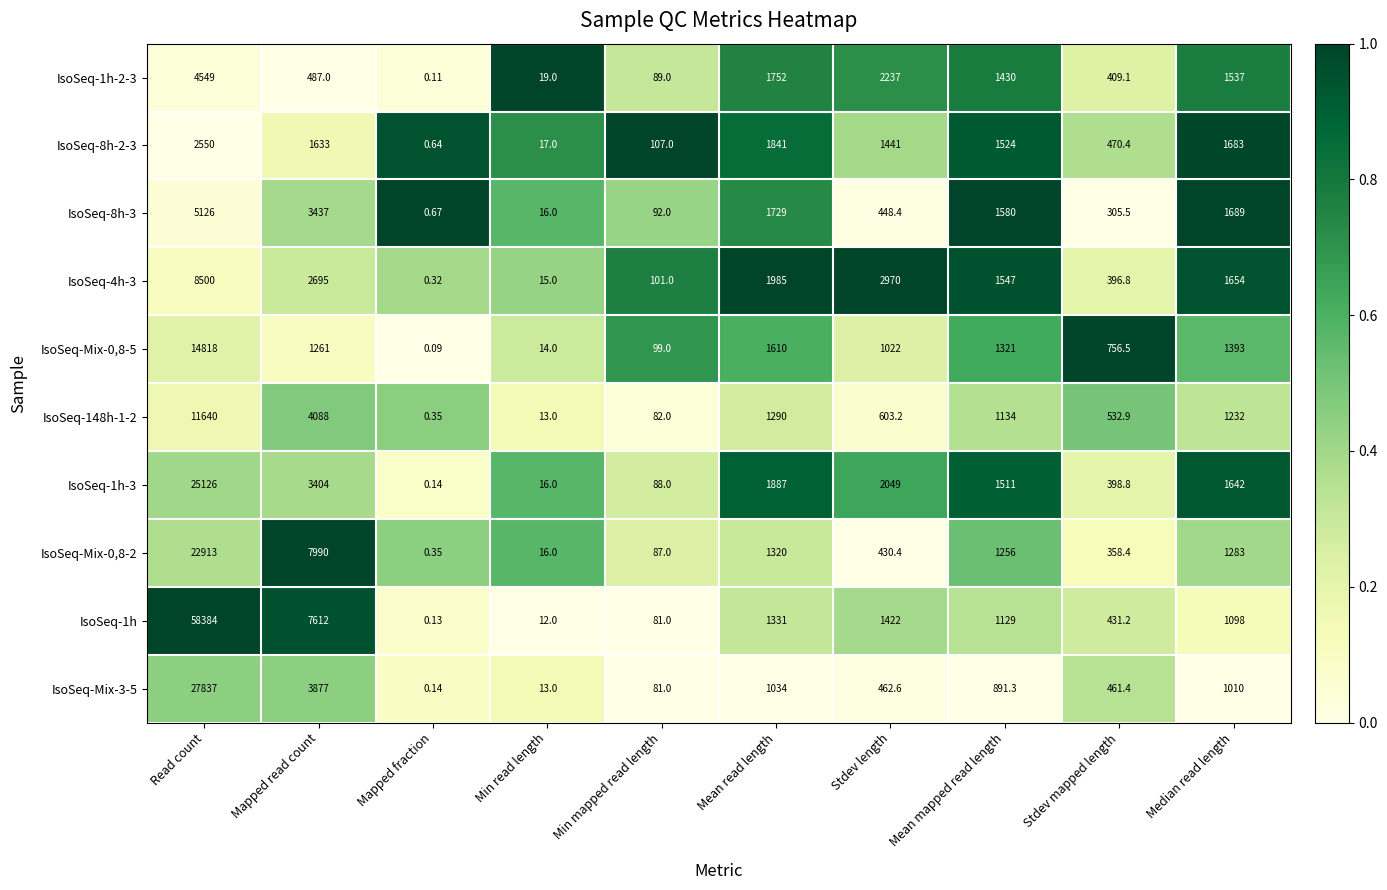

How many values in the IsoSeq-Mix-0,8-2 series are below 1256?

5